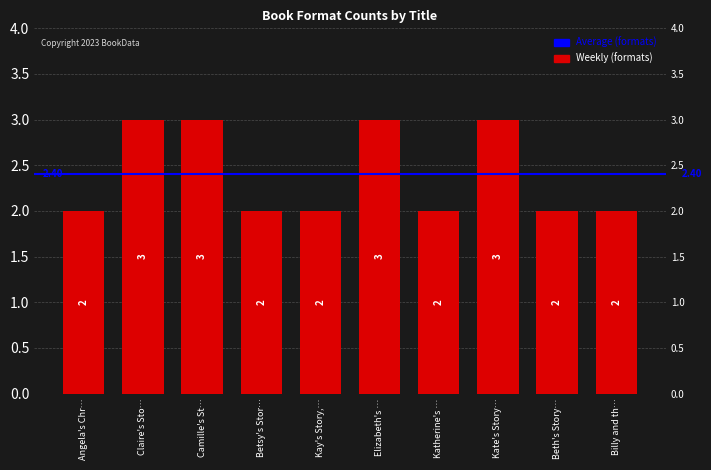

True or false: the data shows 0 at Beth's Story….

False